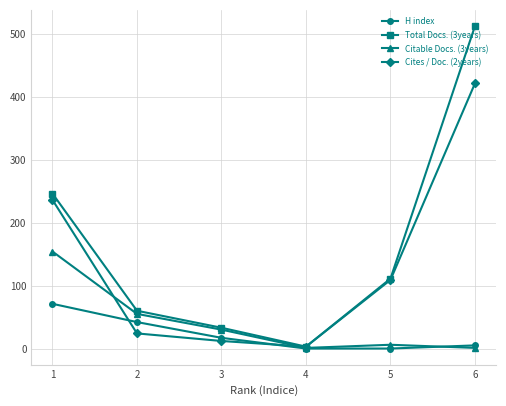

Which series has the largest total across all categories?

Total Docs. (3years)